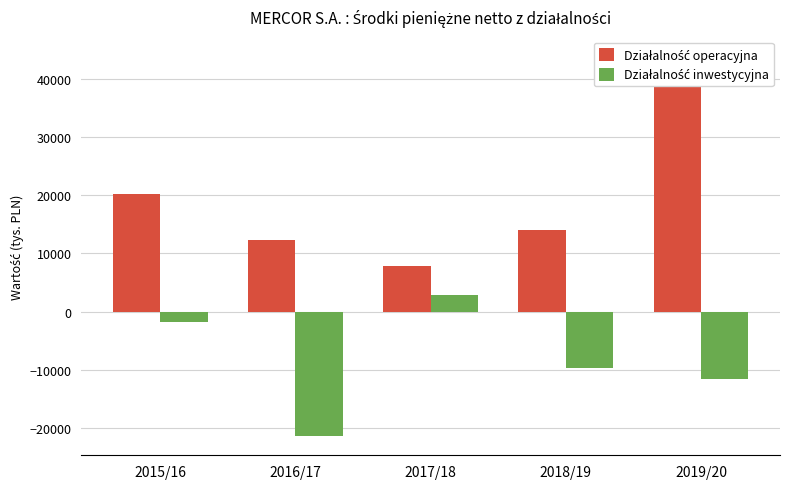

Rank the series by their maximum value, from highest to lowest.

Działalność operacyjna, Działalność inwestycyjna